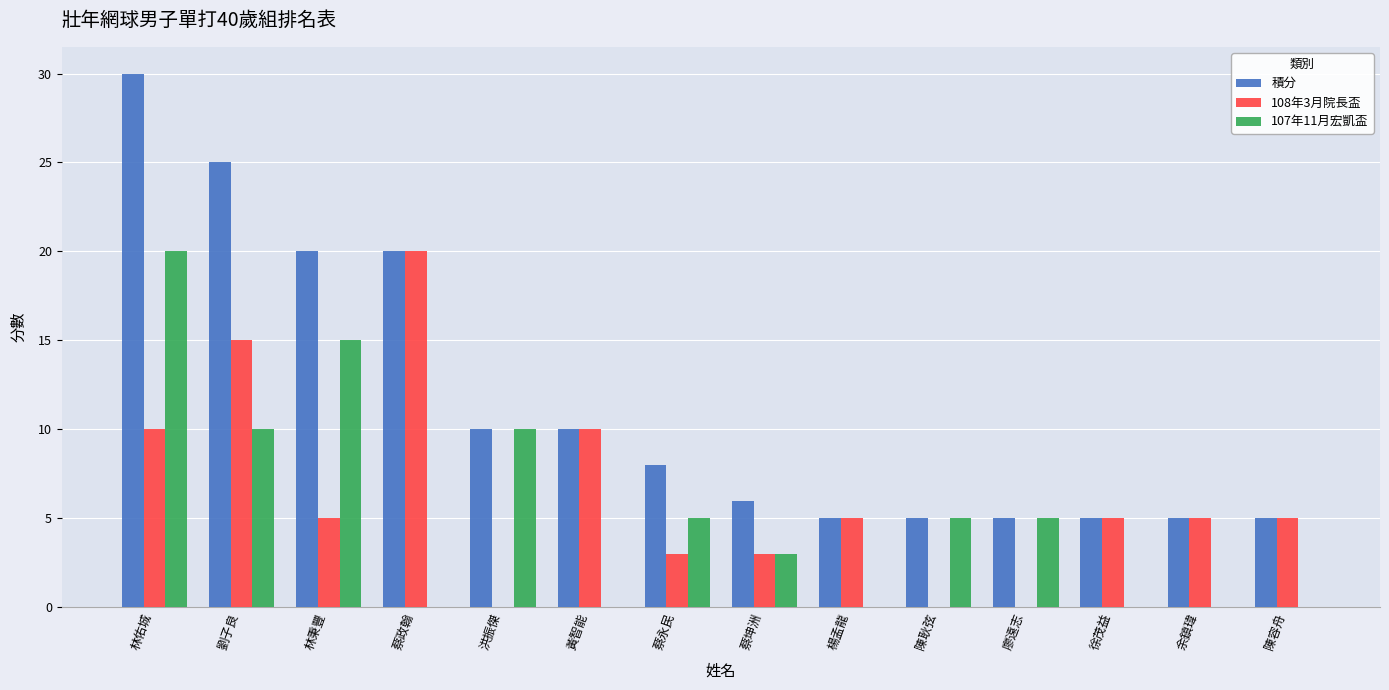

What is the sum of all 107年11月宏凱盃 values?

73